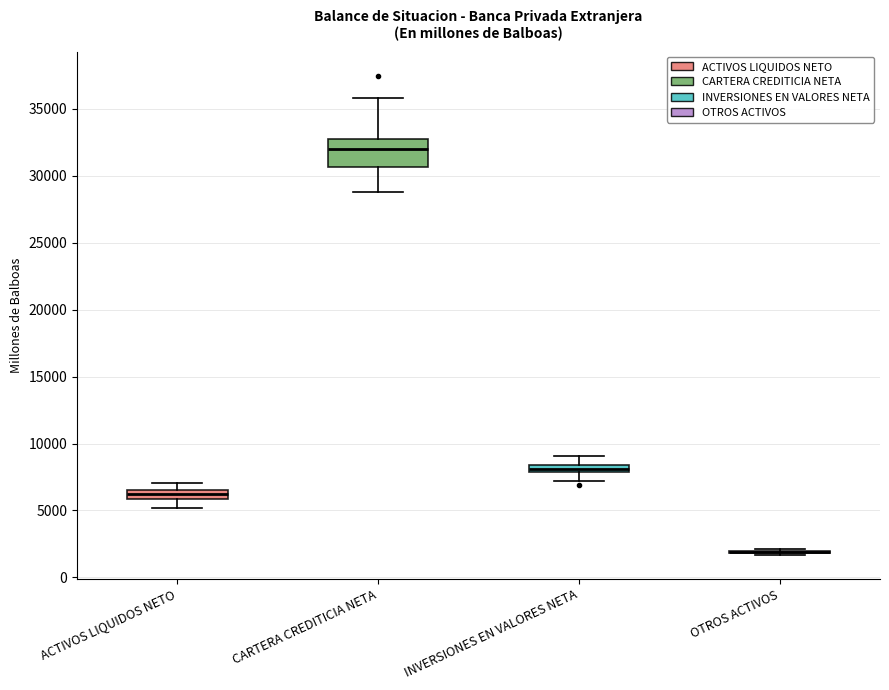

Comparing the boxes themselves (not the whiskers), which one is the tallest?

CARTERA CREDITICIA NETA